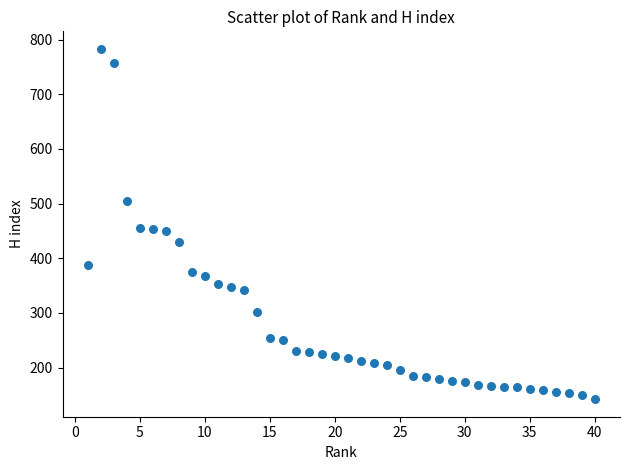

What is the range of X values (max minus min)?

39